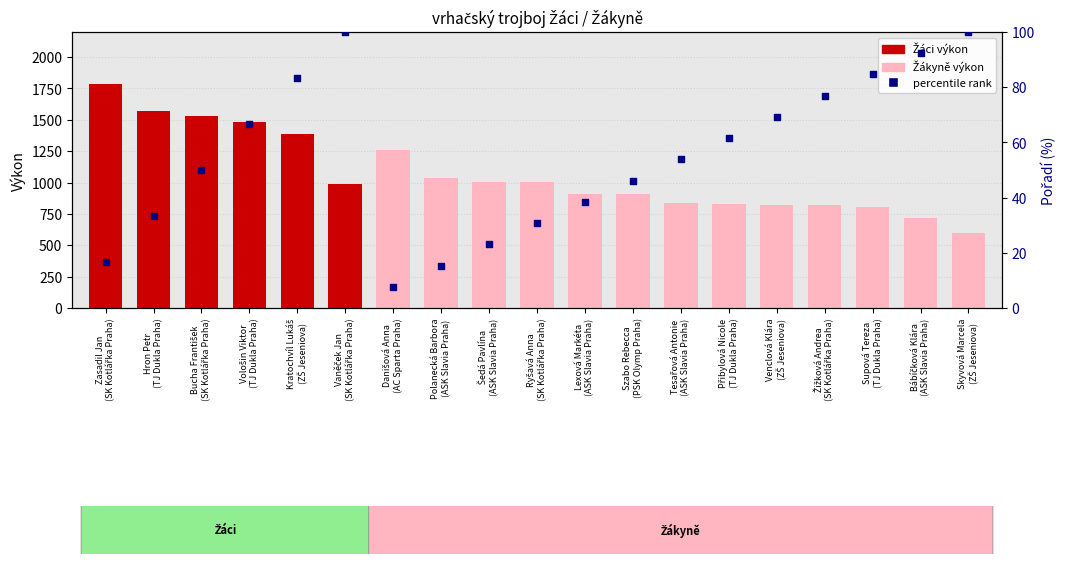

What is the ratio of the value at Vološin Viktor
(TJ Dukla Praha) to the value at Bábíčková Klára
(ASK Slavia Praha)?

0.7